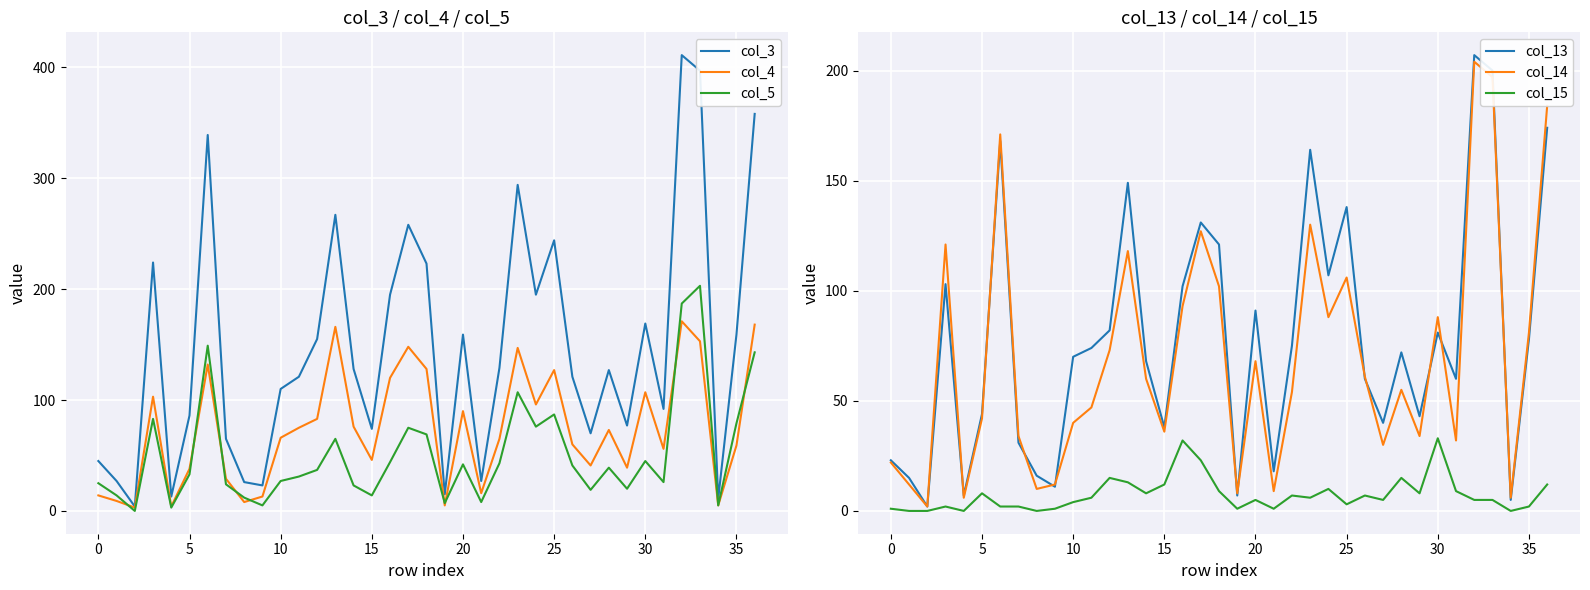

True or false: col_5 has a value of 11 at 20.

False